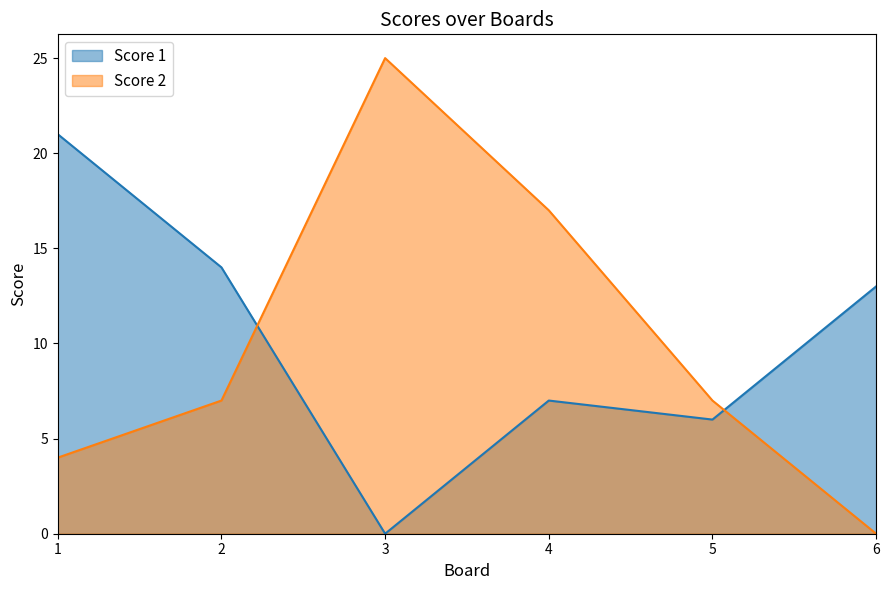

What is the difference between the highest and lowest values at 2?

7